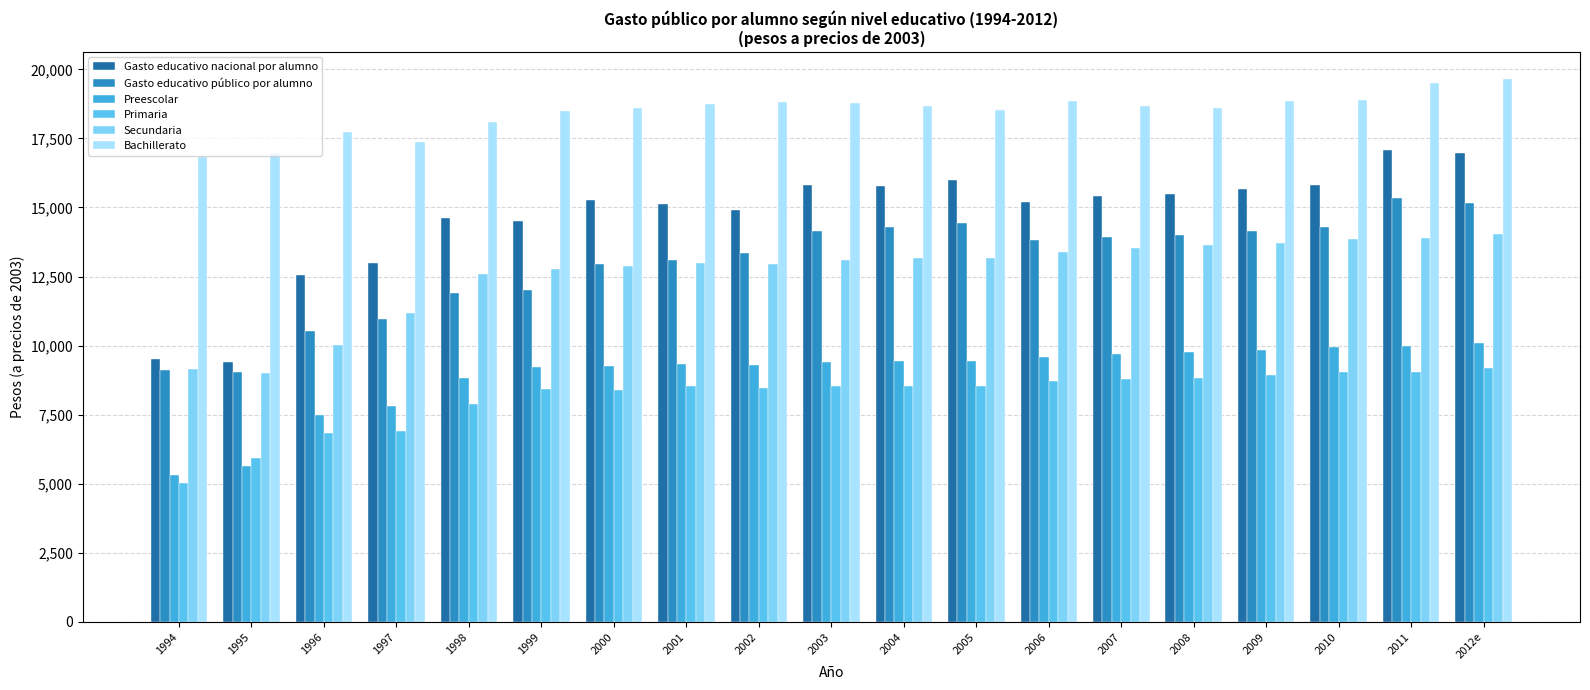

How many bars are there in total?

114